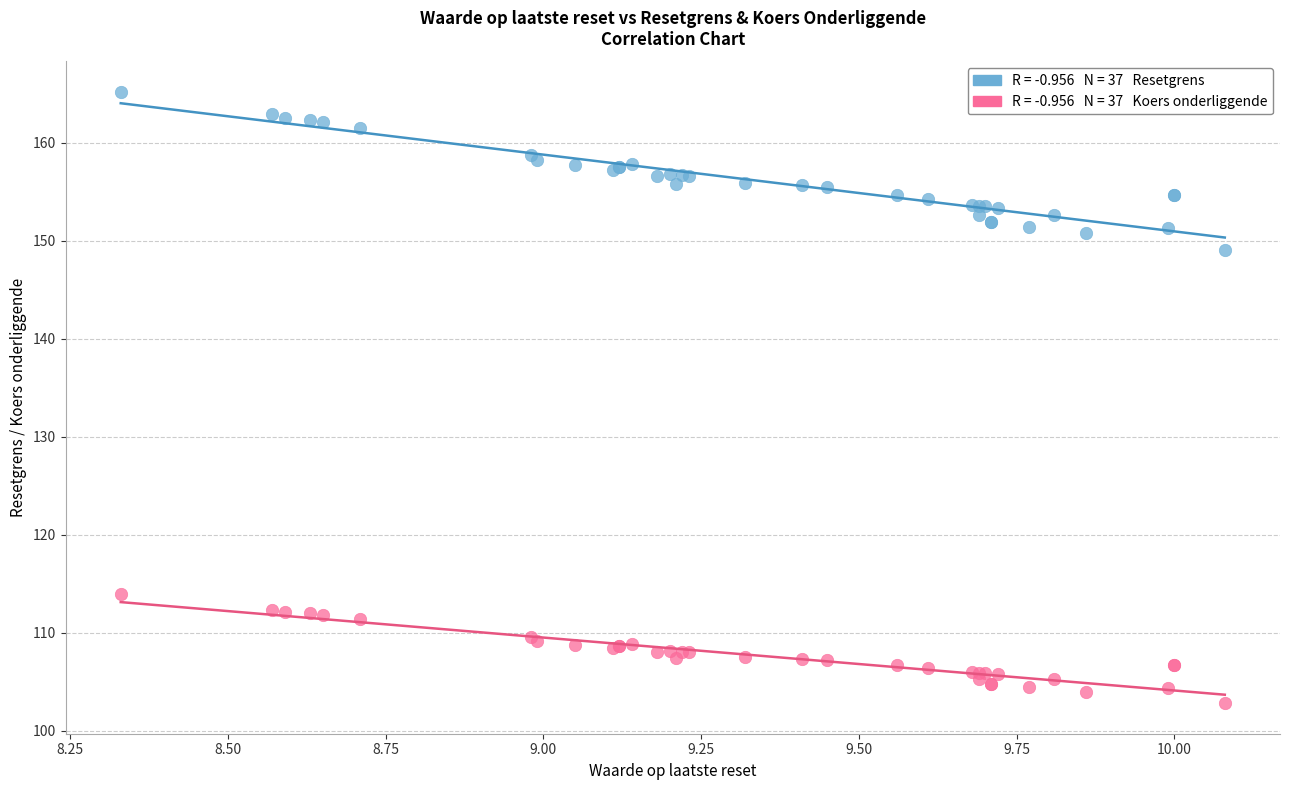

Across all series, what Y value is closest to 133?

149.1